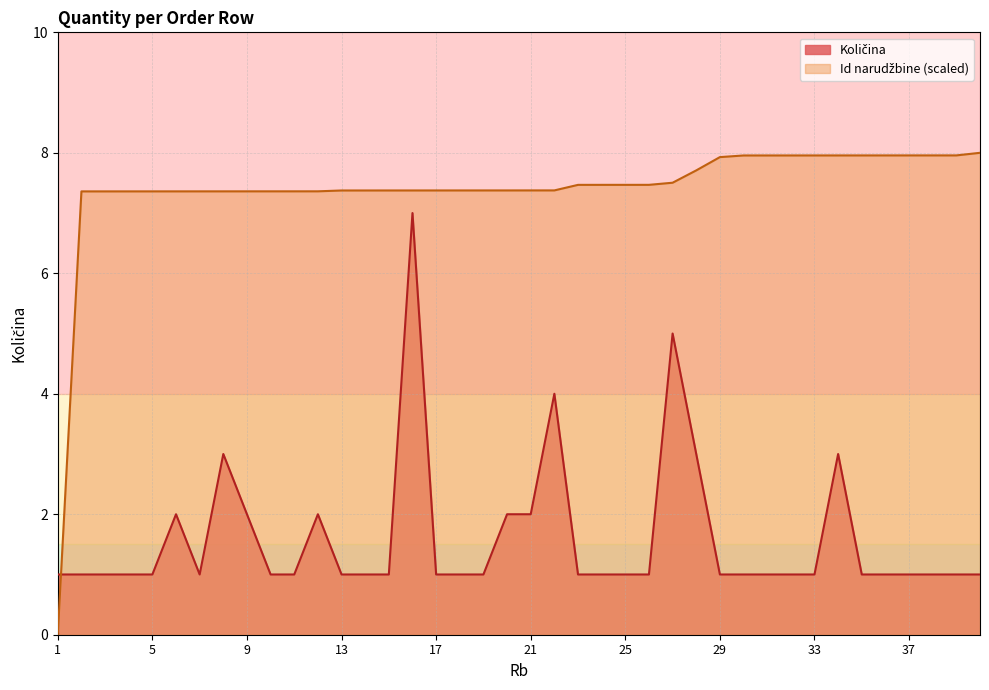

What is the maximum value for Id narudžbine (norm)?

8.0